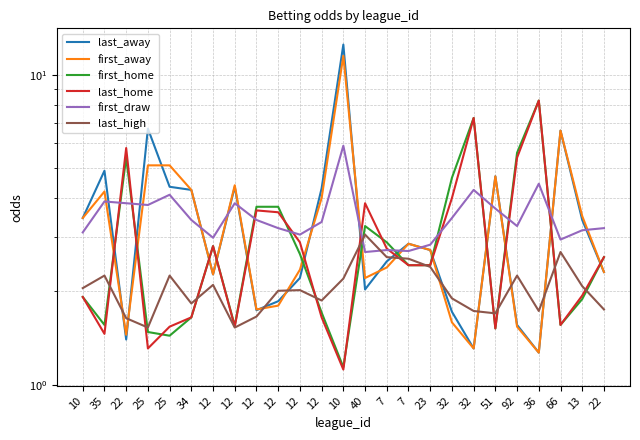

How many times do last_away and first_home cross each other?

13